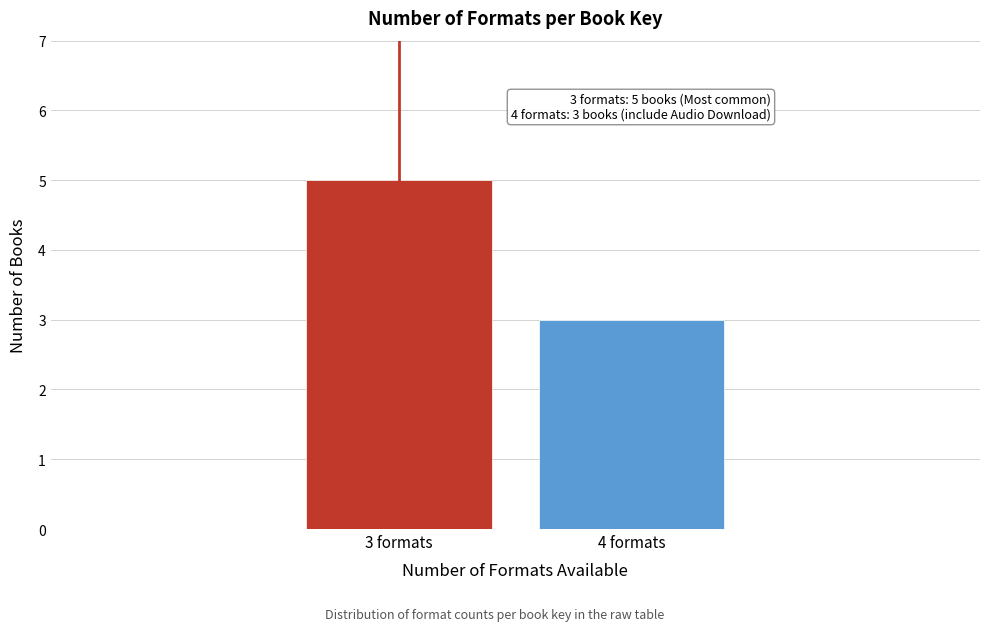

Reading right to left, what are all the values shown in this chart?

4 formats=3	3 formats=5